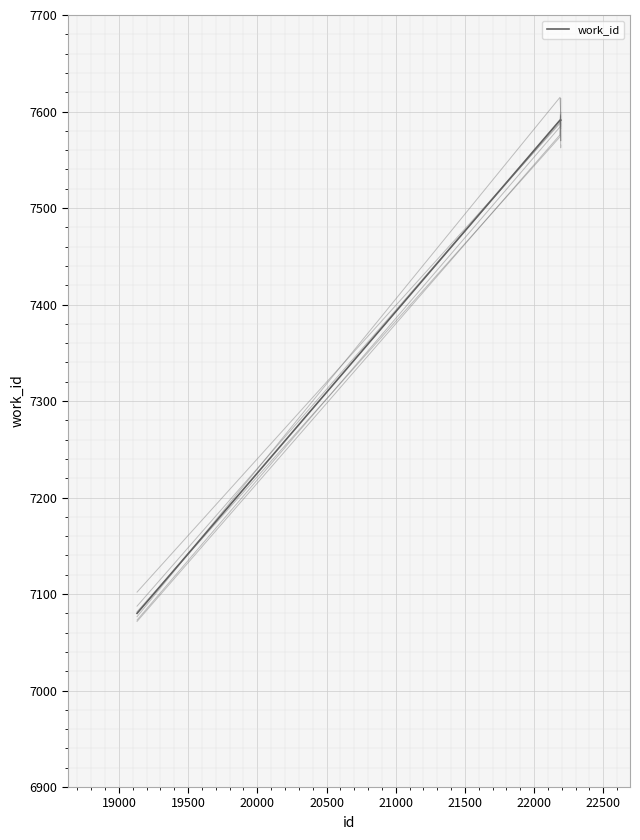

What is the minimum value for work_id?

7080